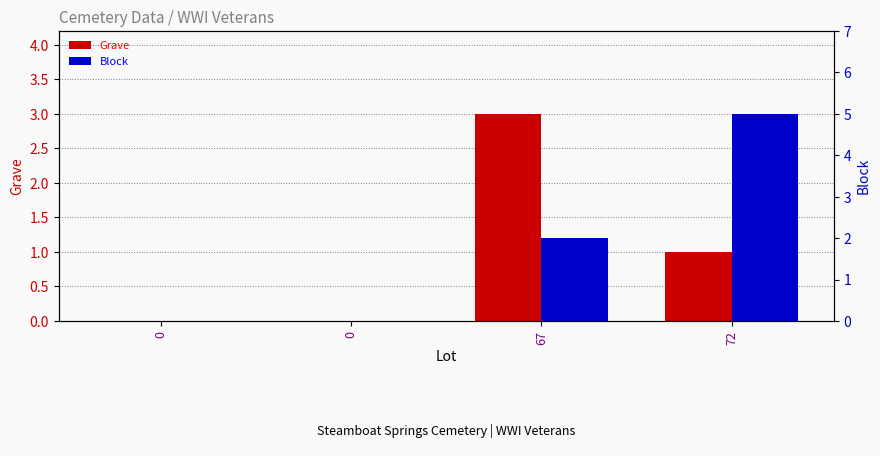

How many bars are there in each group?

2